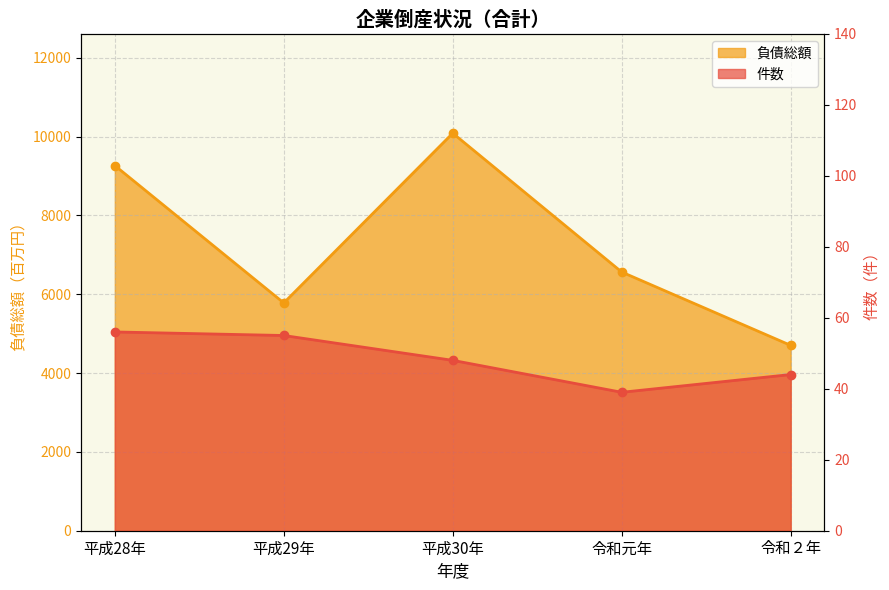

True or false: 件数 has a value of 65 at 令和元年.

False